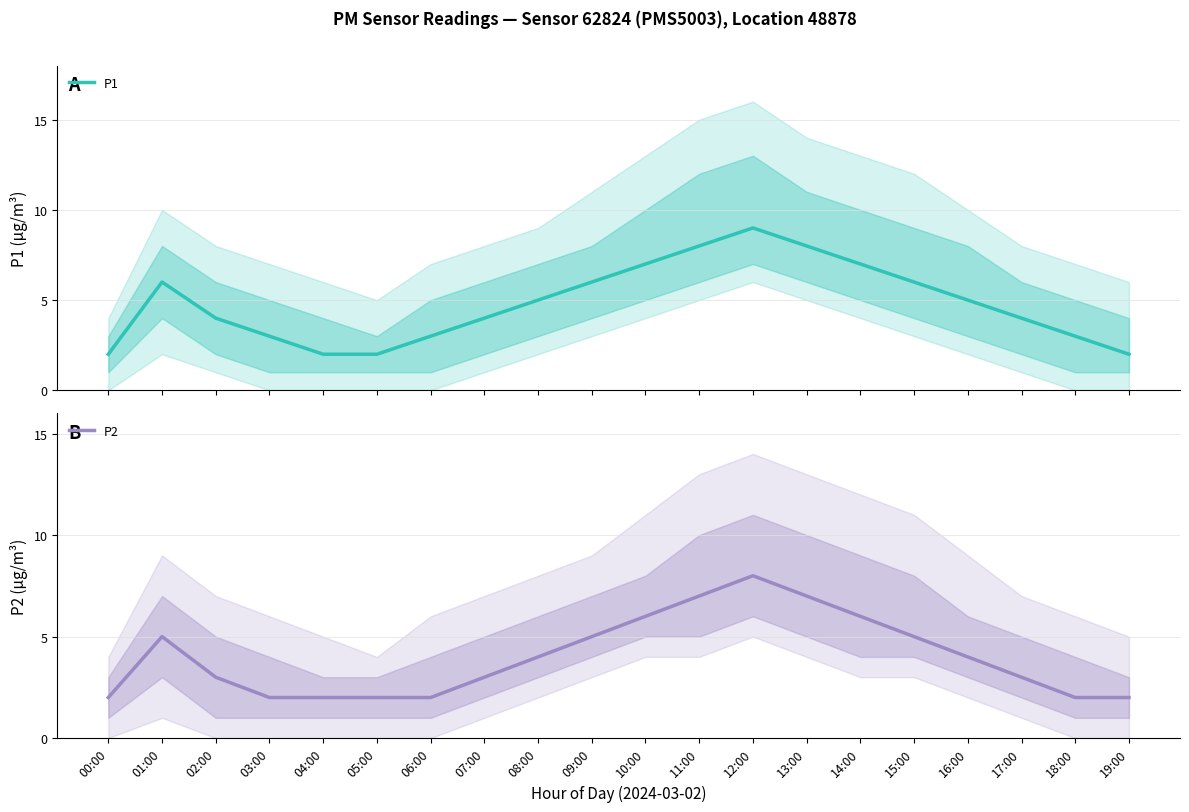

What are all the series names shown in the legend?

P1, P2